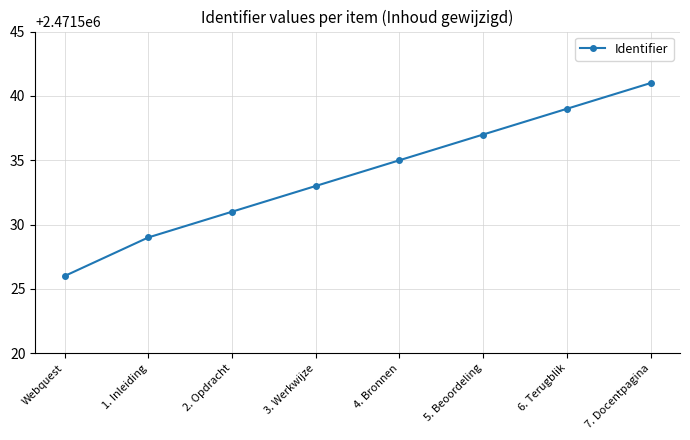

Reading right to left, list all the values displayed in this chart.

7. Docentpagina=2471541	6. Terugblik=2471539	5. Beoordeling=2471537	4. Bronnen=2471535	3. Werkwijze=2471533	2. Opdracht=2471531	1. Inleiding=2471529	Webquest=2471526